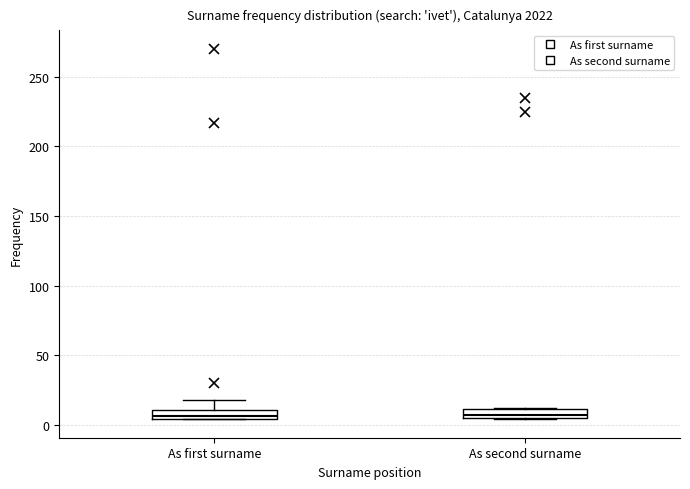

Where is the upper edge of the box for As second surname on the y-axis? The values are not printed on the chart, so give them approximately, as read against the axis.

10